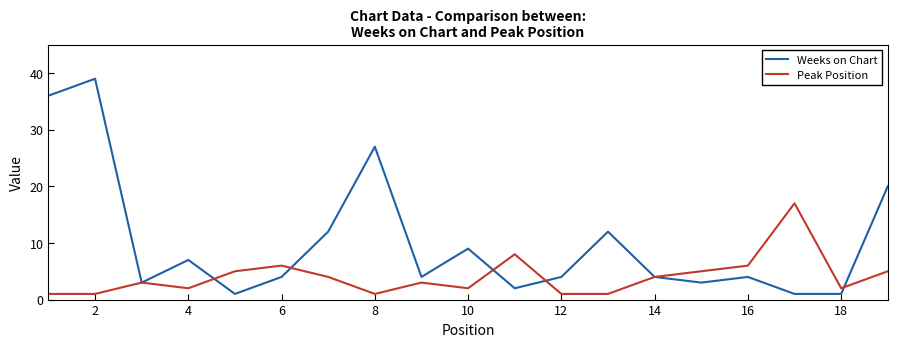

Which series has the widest spread of values?

Weeks on Chart